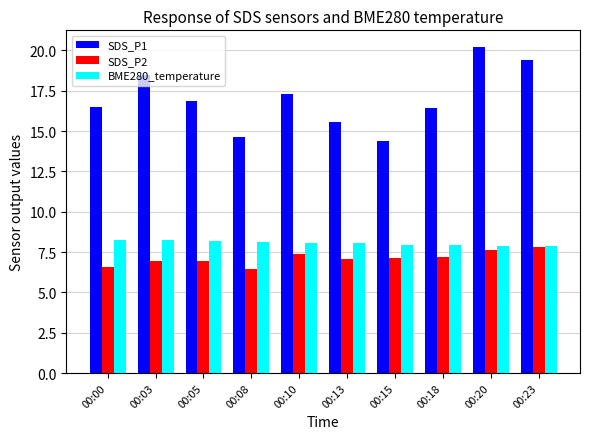

At which category is the sum across all series the highest?

00:20